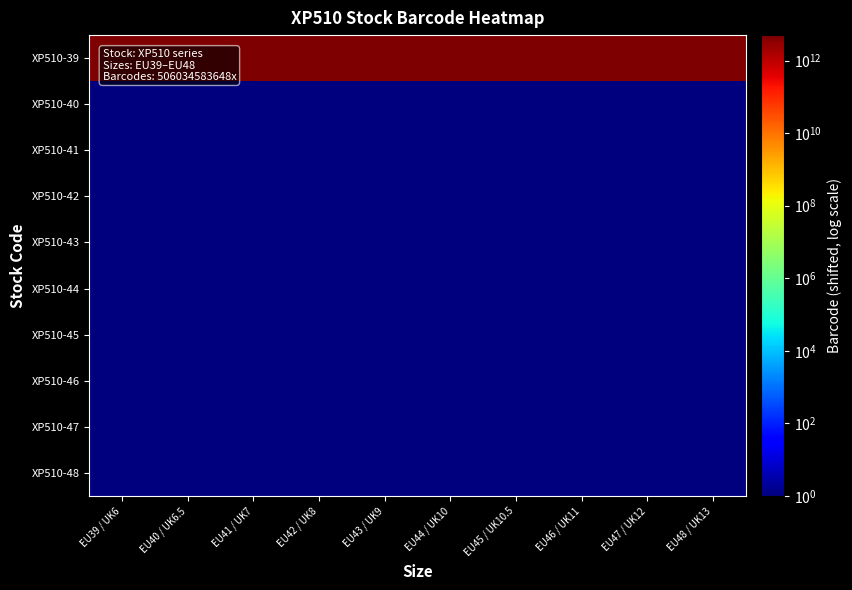

What is the smallest value displayed?

1